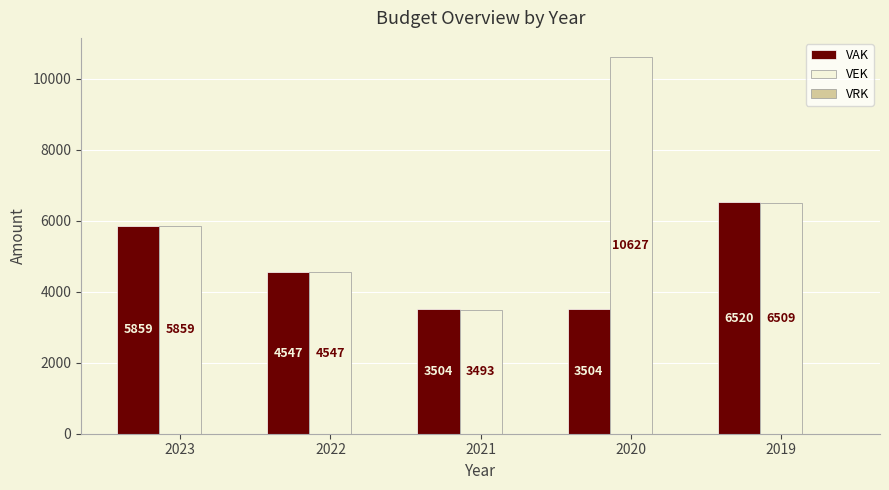

Which label corresponds to the smallest value in the chart?

2021